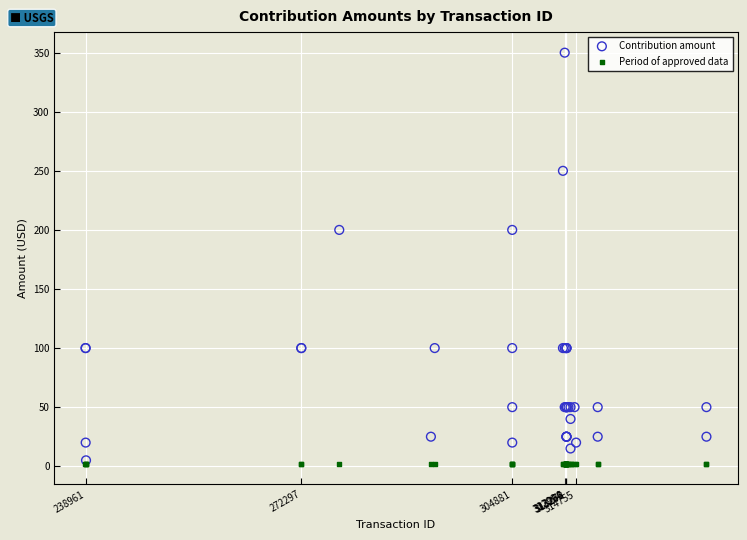

What are all the series names shown in the legend?

Contribution amount, Period of approved data